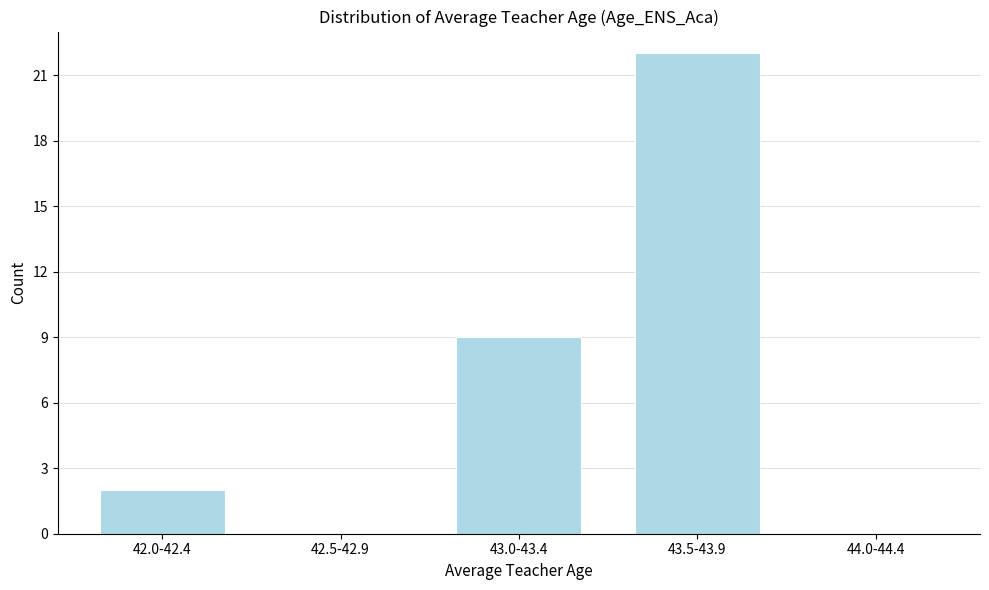

Reading right to left, list all the values displayed in this chart.

44.0-44.4=0	43.5-43.9=22	43.0-43.4=9	42.5-42.9=0	42.0-42.4=2